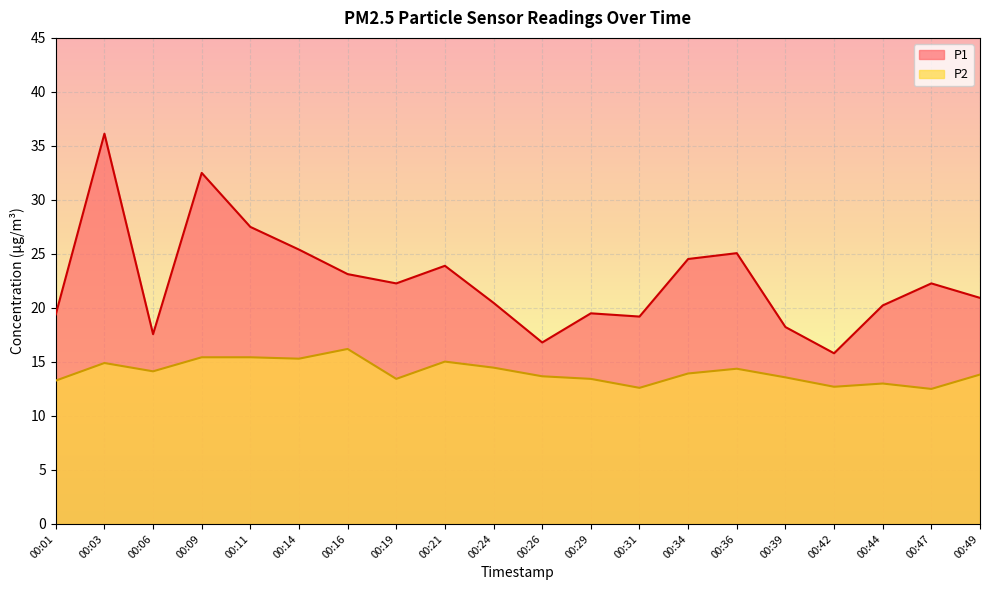

At which label does P1 first exceed 22?

00:03